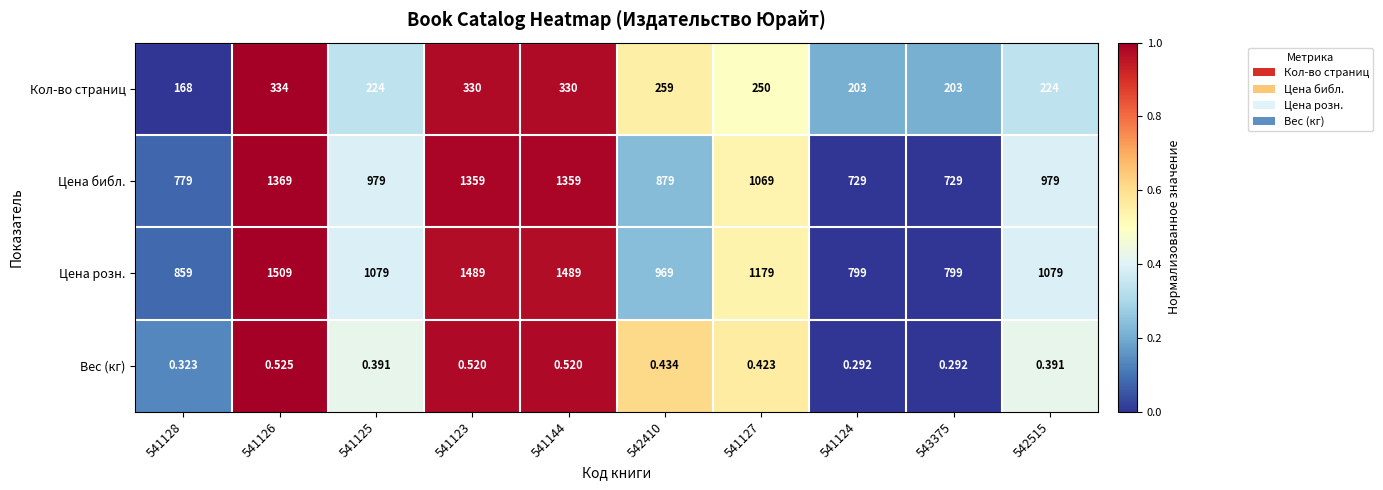

Rank the series at 541144 from highest to lowest value.

Цена розн., Цена библ., Кол-во страниц, Вес (кг)